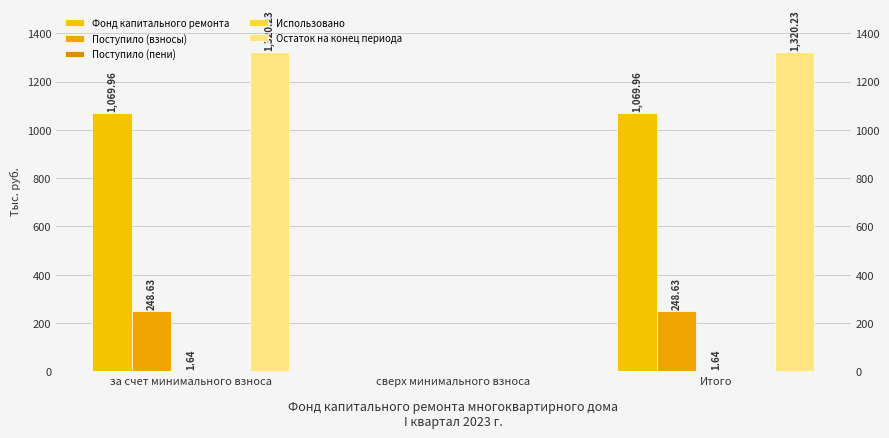

Which has a higher value, за счет минимального взноса or Итого?

за счет минимального взноса